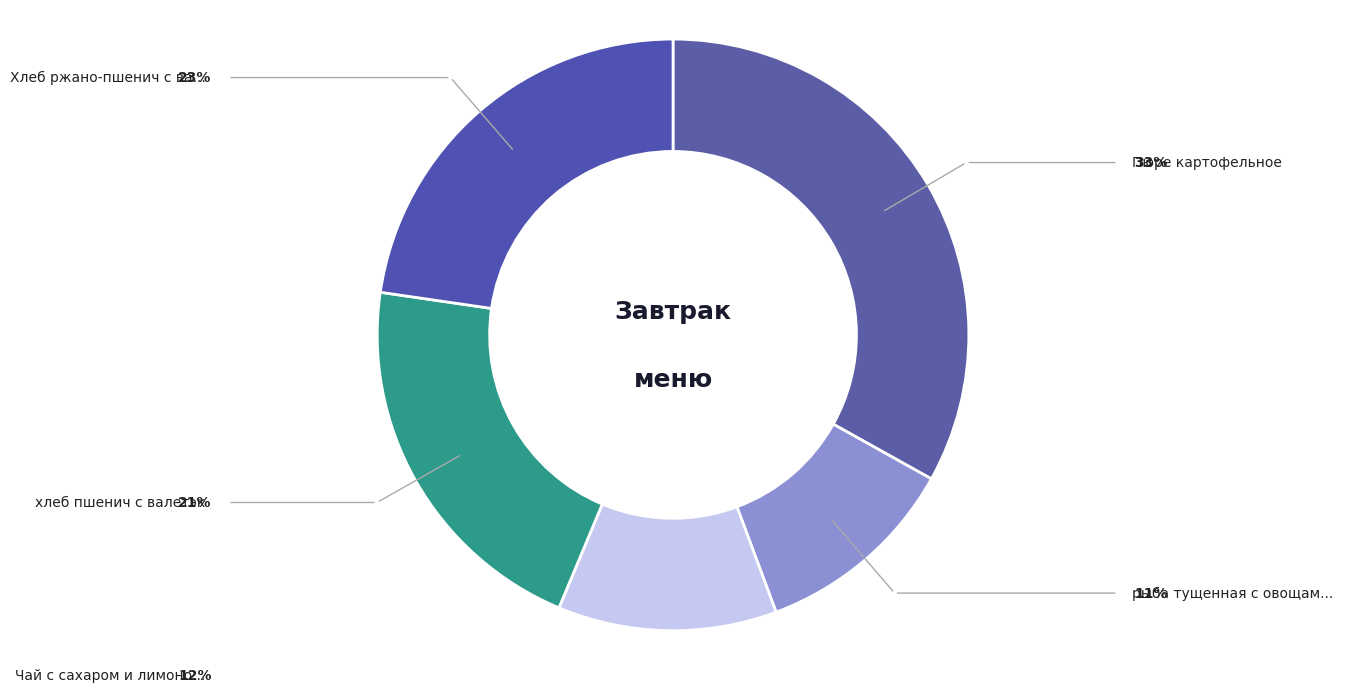

Which slice is the largest?

Пюре картофельное